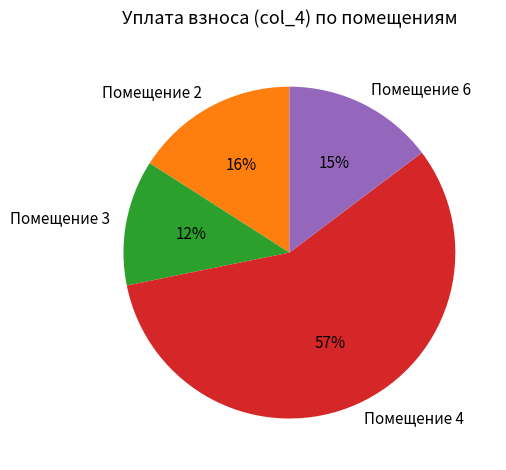

Combined, do Помещение 3 and Помещение 6 account for over 50%?

No